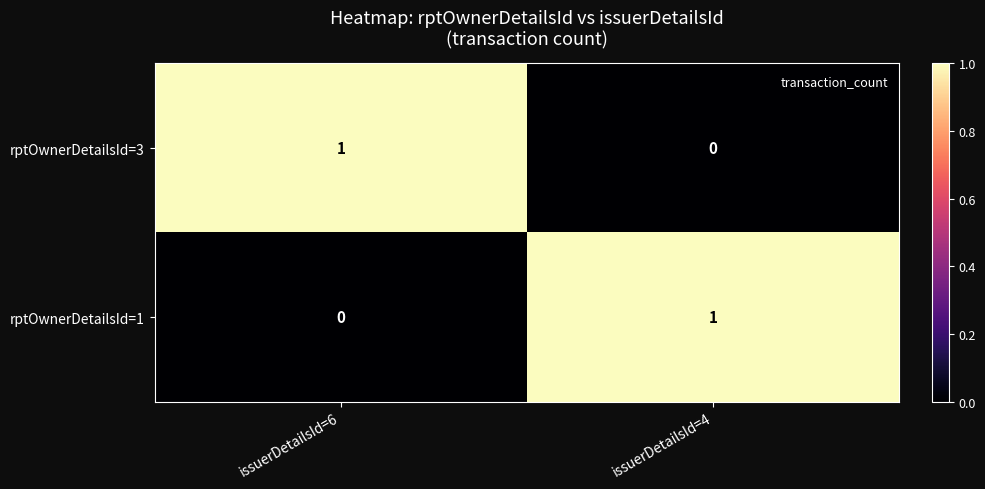

At which label does rptOwnerDetailsId=3 reach its peak?

issuerDetailsId=6